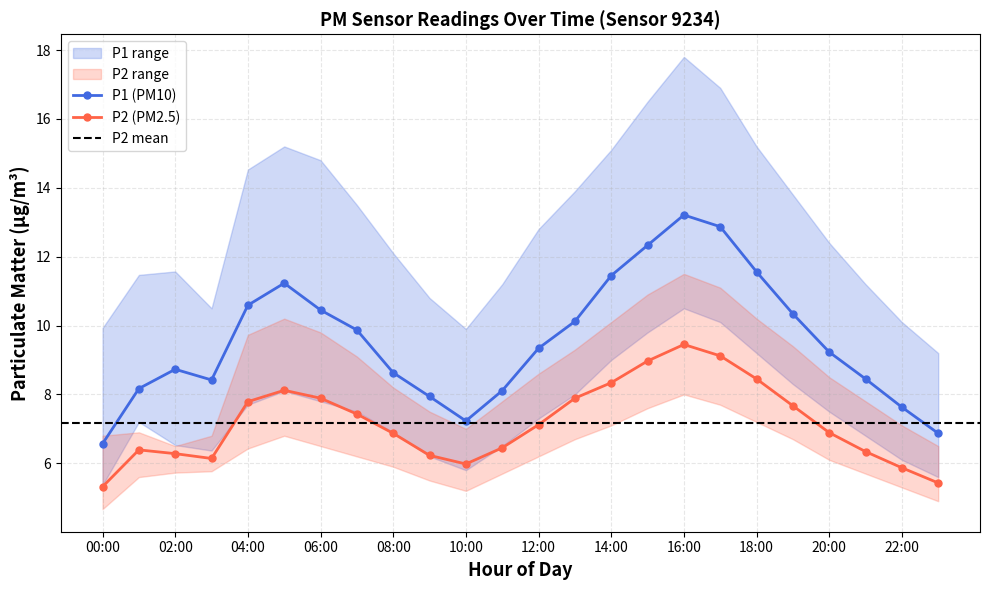

What is the label of the 3rd point from the left?

02:00